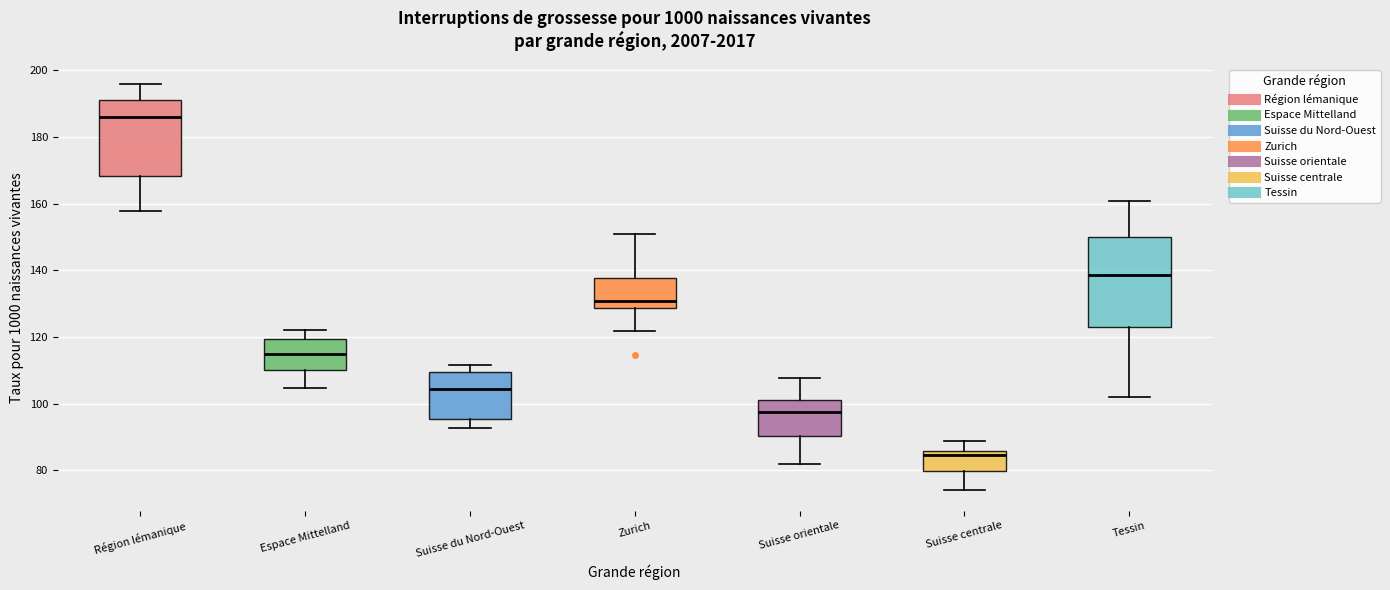

Which box has the lowest median line?

Suisse centrale